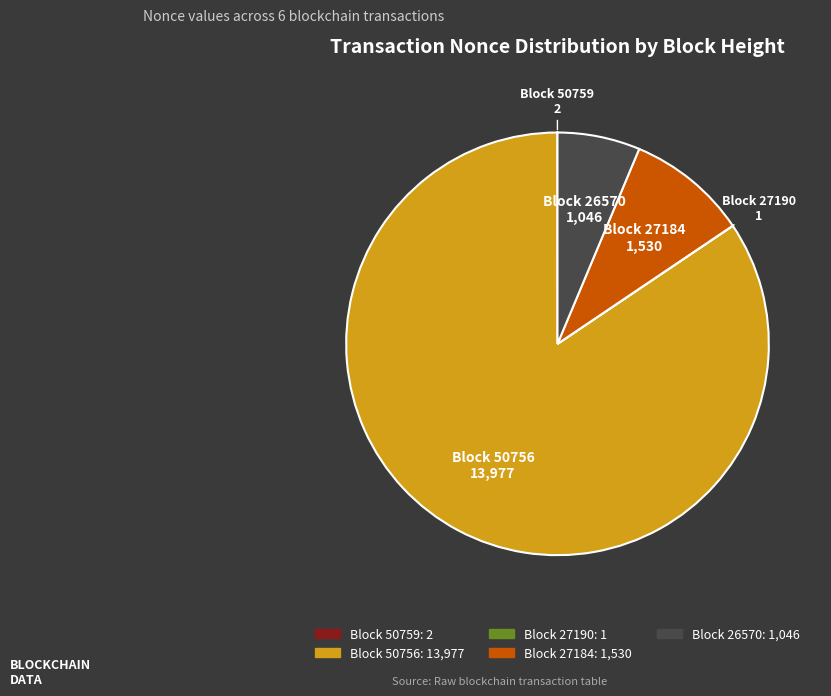

Which slice is the largest?

Block 50756